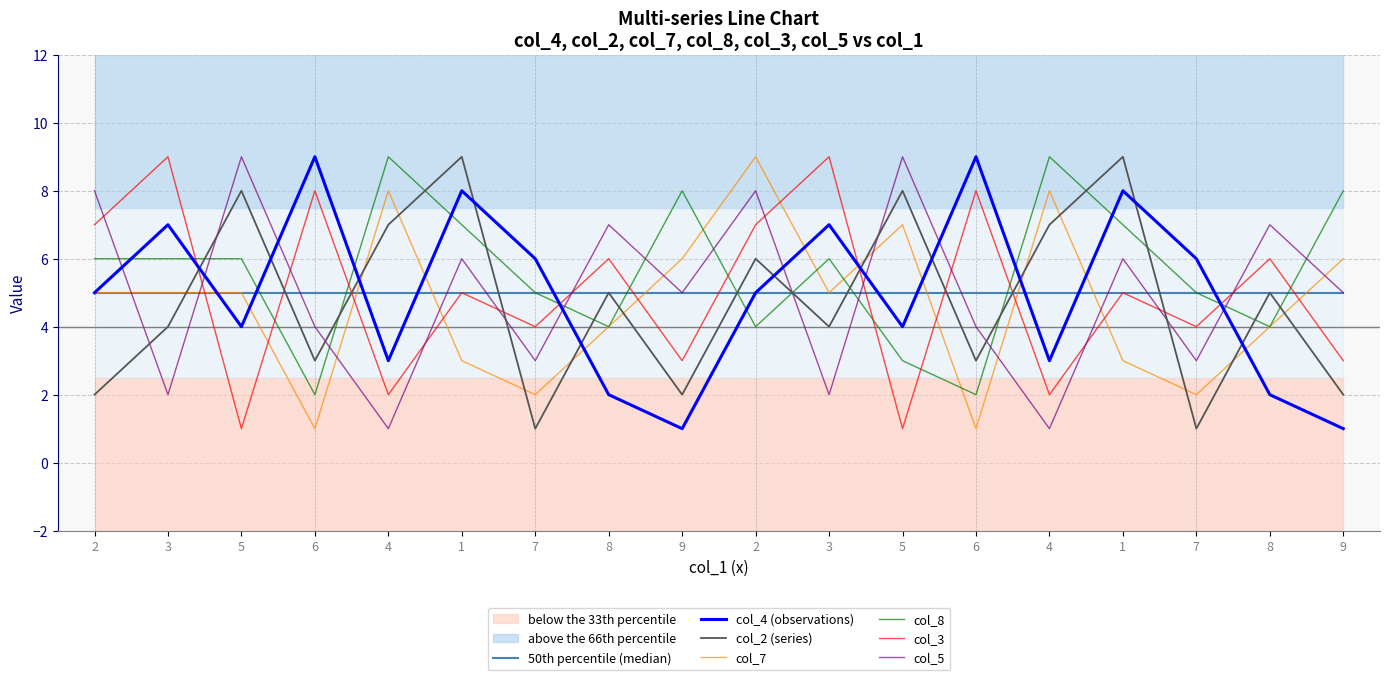

What is the difference between the second highest and second lowest values in the col_7 series?

7